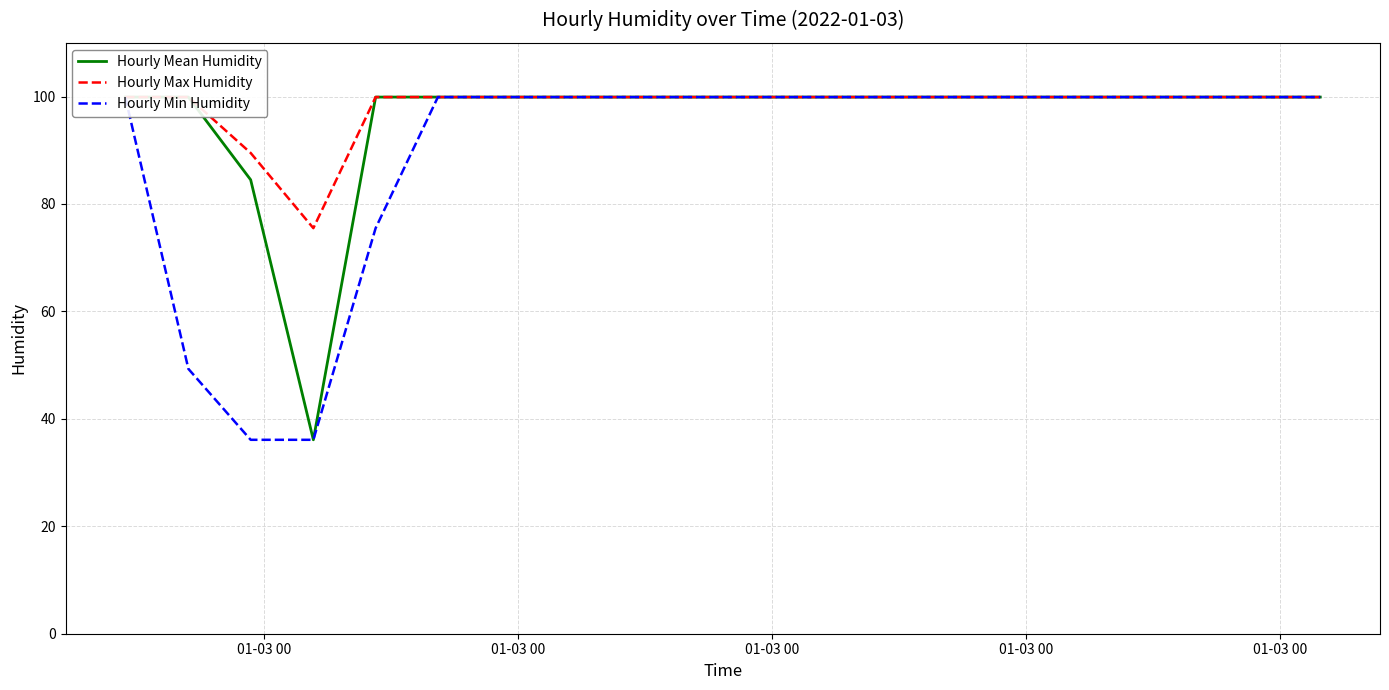

What is the value of the Hourly Max Humidity point at the 10th from the left?

99.9